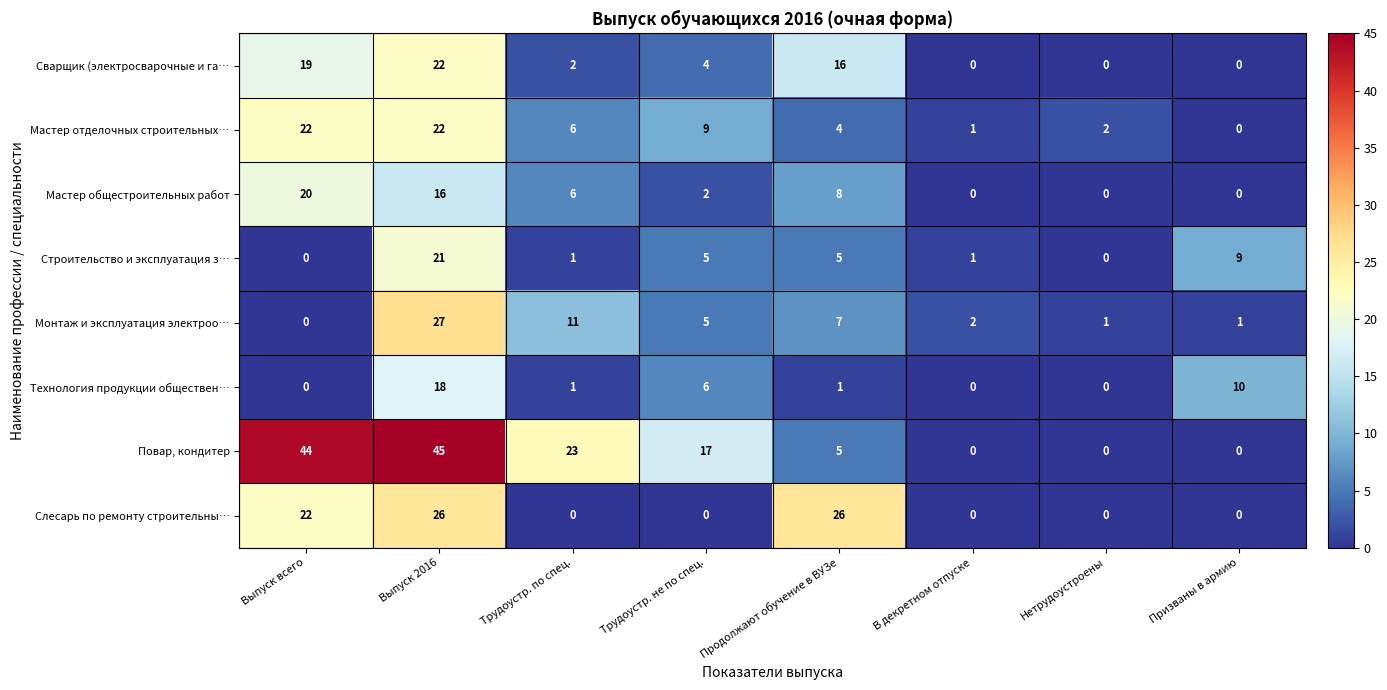

How many values in Повар, кондитер are above zero?

5